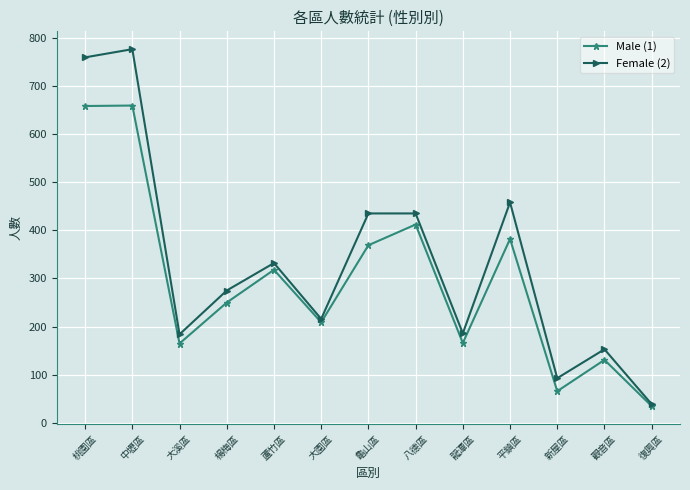

What is the difference between the highest and lowest values at 新屋區?

27